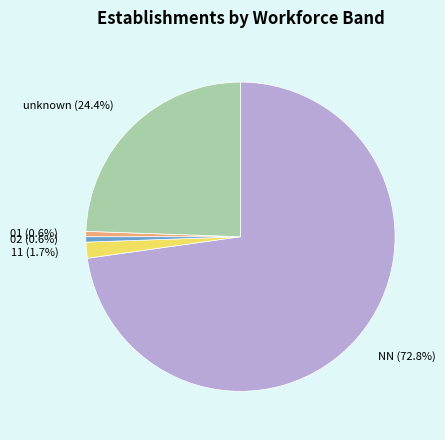

What portion of the pie excludes 02?

99.4%